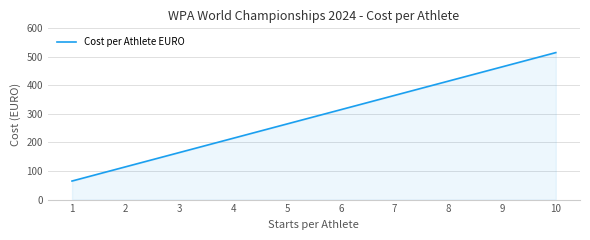

List the labels in order of value, smallest first.

1, 2, 3, 4, 5, 6, 7, 8, 9, 10